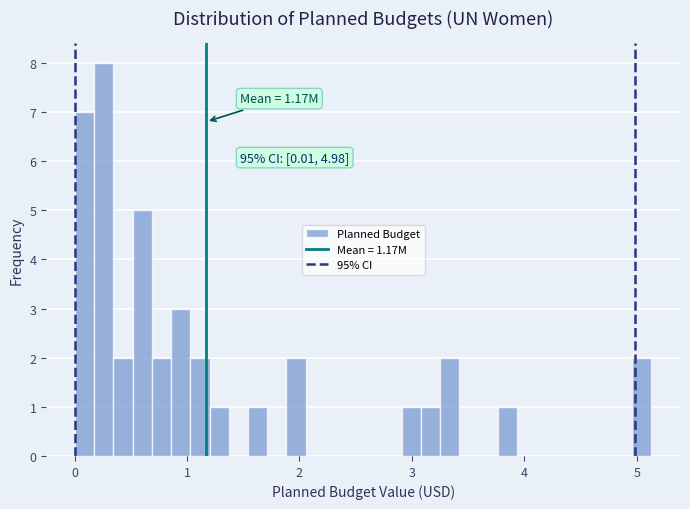

Around what value on the x-axis is the tallest bar? Give the approximate position of its centre, as read against the axis.

0.3